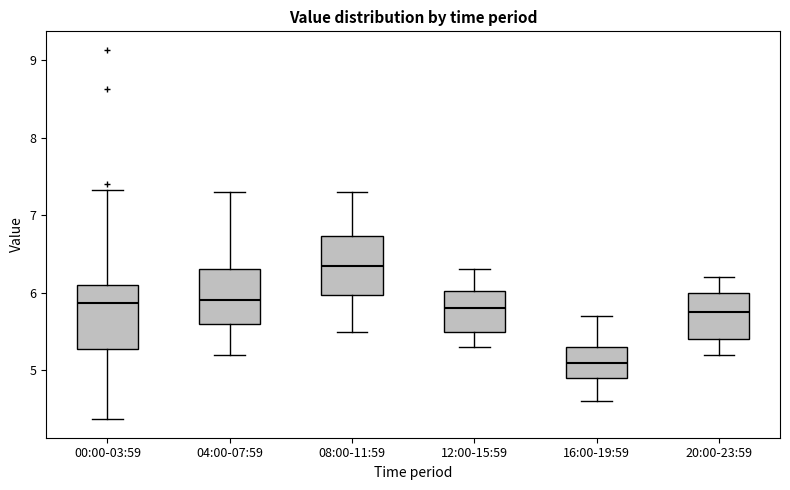

Which box's median line is the highest?

08:00-11:59